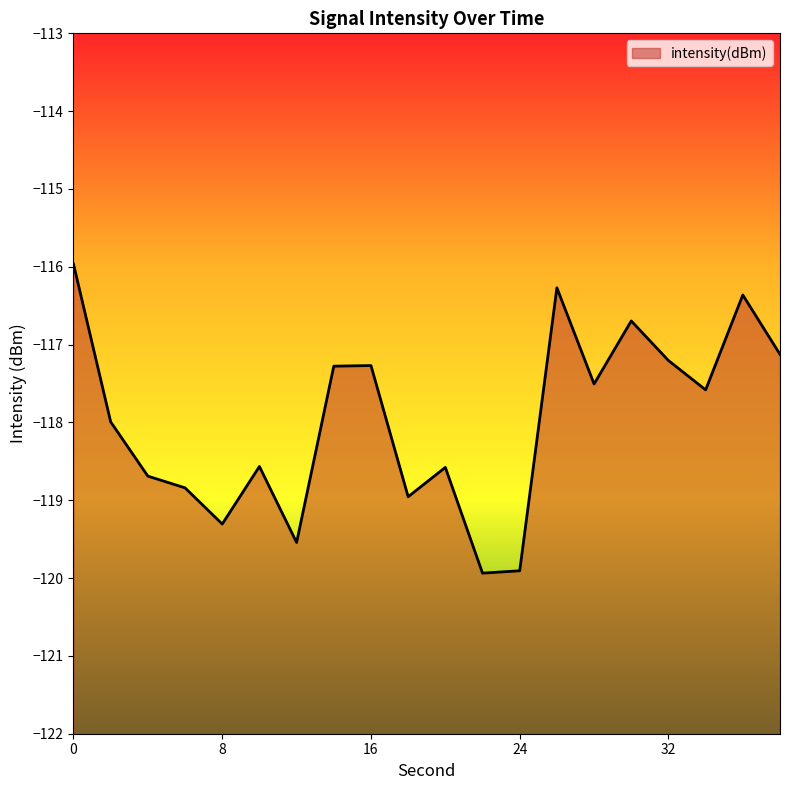

What is the smallest value displayed?

-119.9